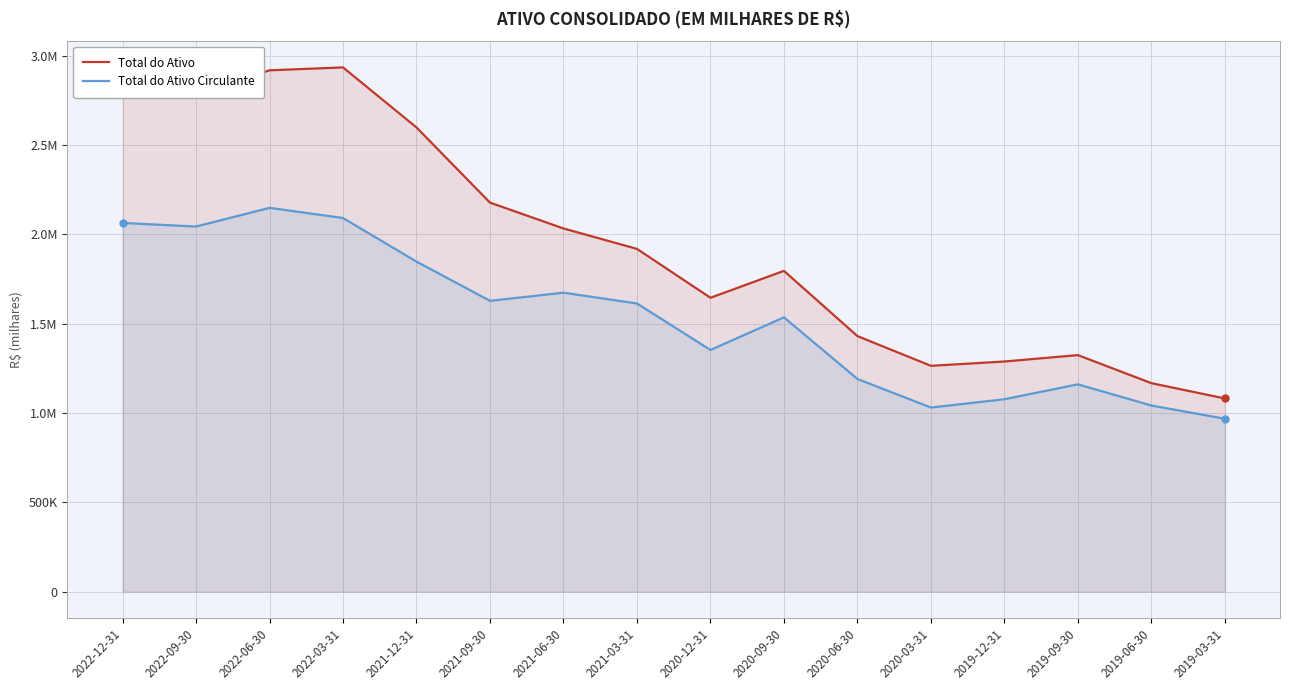

What is the difference between the maximum and minimum values in the Total do Ativo Circulante series?

1180250.0